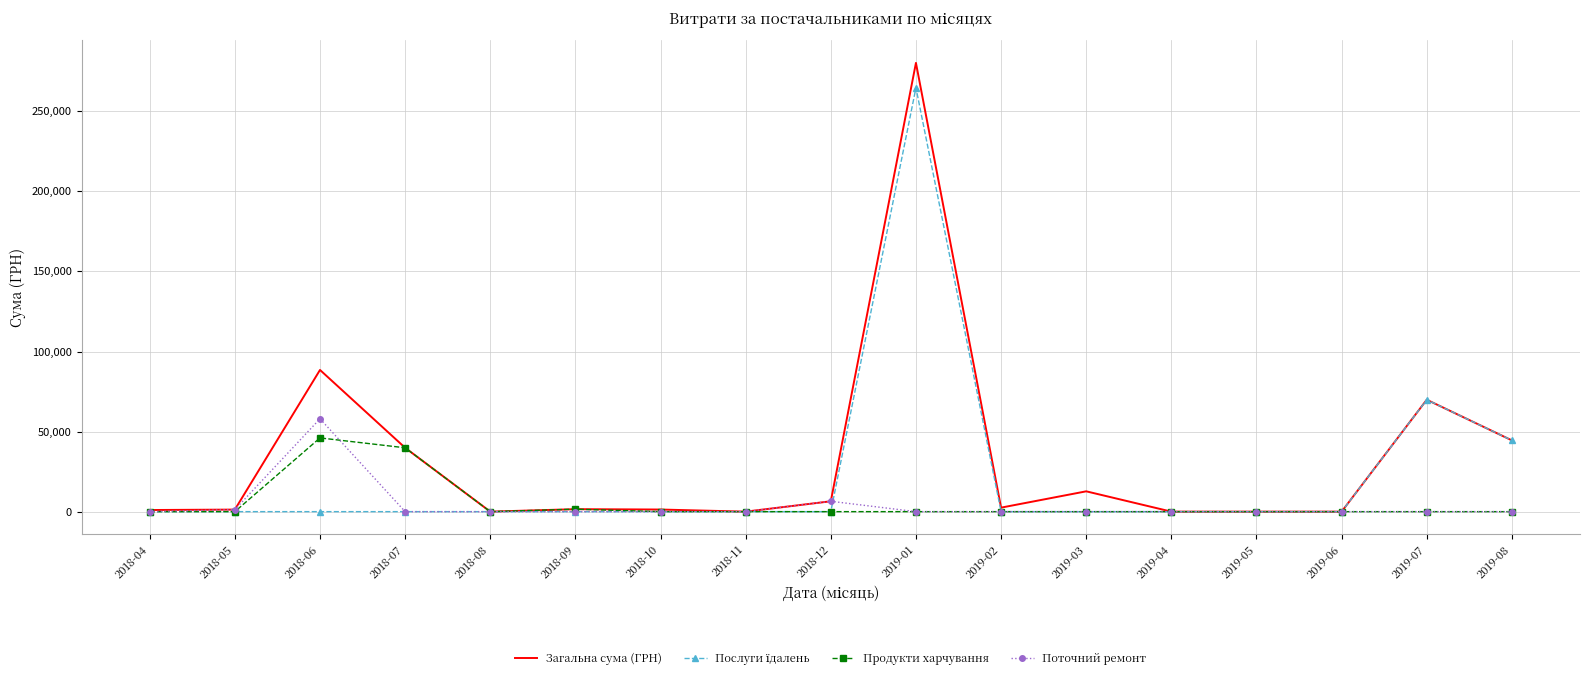

What is the spread (max minus min) of values at 2019-07?

69894.0